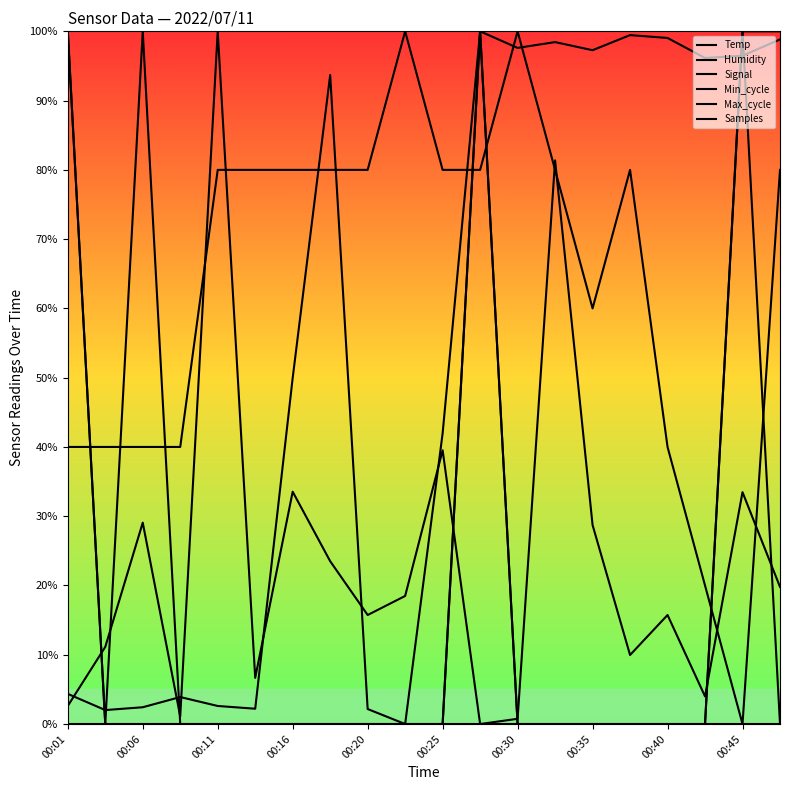

Rank the series by their maximum value, from highest to lowest.

Temp, Humidity, Signal, Max_cycle, Samples, Min_cycle